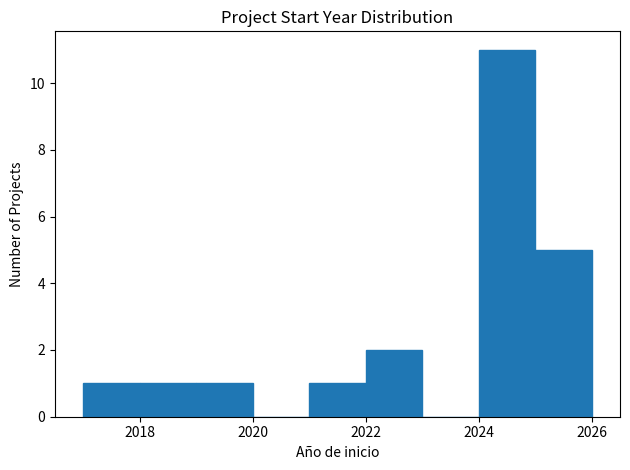

Which range on the x-axis has the tallest bar?

2024 to 2025